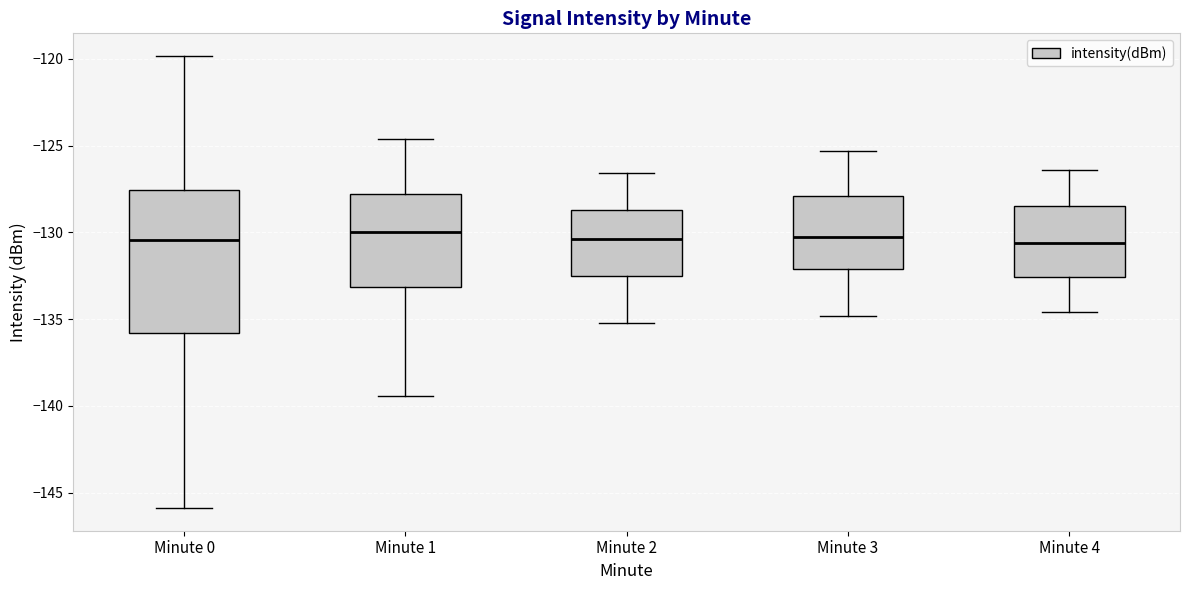

Reading left to right, transcribe this box plot: for each box, give where its median line is, the range the box spans, and where its two whiskers end, as read against the y-axis. The values are not printed on the chart, so give them approximately, as read against the axis.

Minute 0: median -130.5, box -136.0 to -127.5, whiskers -146.0 to -120.0
Minute 1: median -130.0, box -133.0 to -128.0, whiskers -139.5 to -124.5
Minute 2: median -130.5, box -132.5 to -128.5, whiskers -135.0 to -126.5
Minute 3: median -130.0, box -132.0 to -128.0, whiskers -135.0 to -125.5
Minute 4: median -130.5, box -132.5 to -128.5, whiskers -134.5 to -126.5